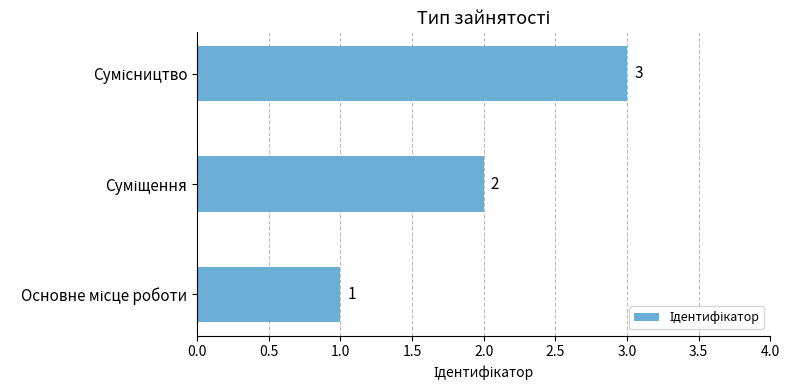

Count the values in the range 1 to 3.

3